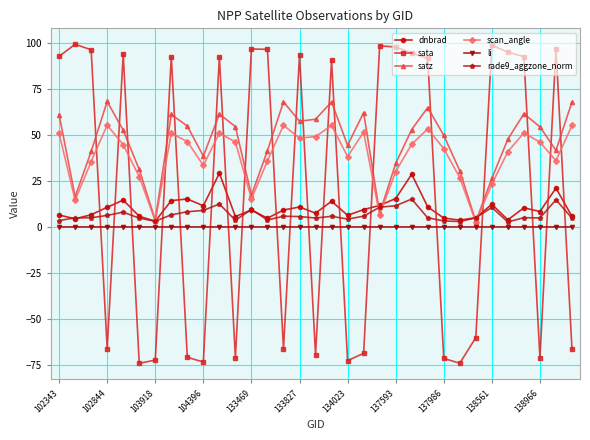

What is the maximum value for dnbrad?

29.2